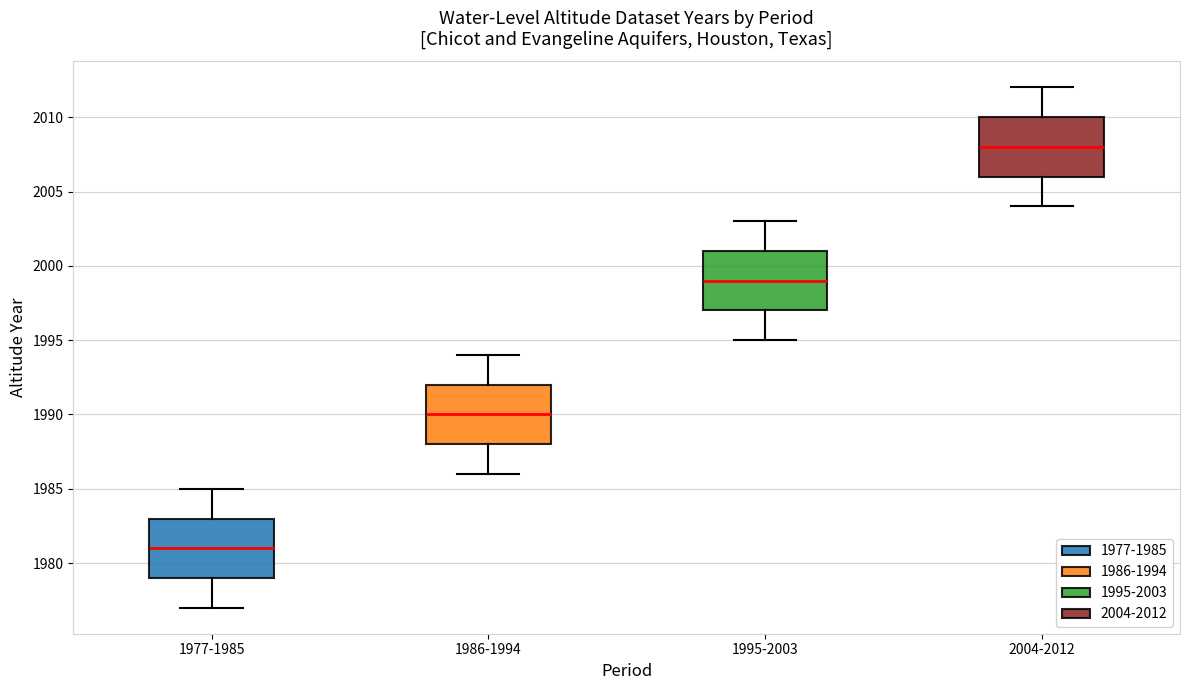

Reading left to right, read every box against the y-axis: the position of its median line, the range the box covers, and the ends of its whiskers. The values are not printed on the chart, so give them approximately, as read against the axis.

1977-1985: median 1981, box 1979 to 1983, whiskers 1977 to 1985
1986-1994: median 1990, box 1988 to 1992, whiskers 1986 to 1994
1995-2003: median 1999, box 1997 to 2001, whiskers 1995 to 2003
2004-2012: median 2008, box 2006 to 2010, whiskers 2004 to 2012